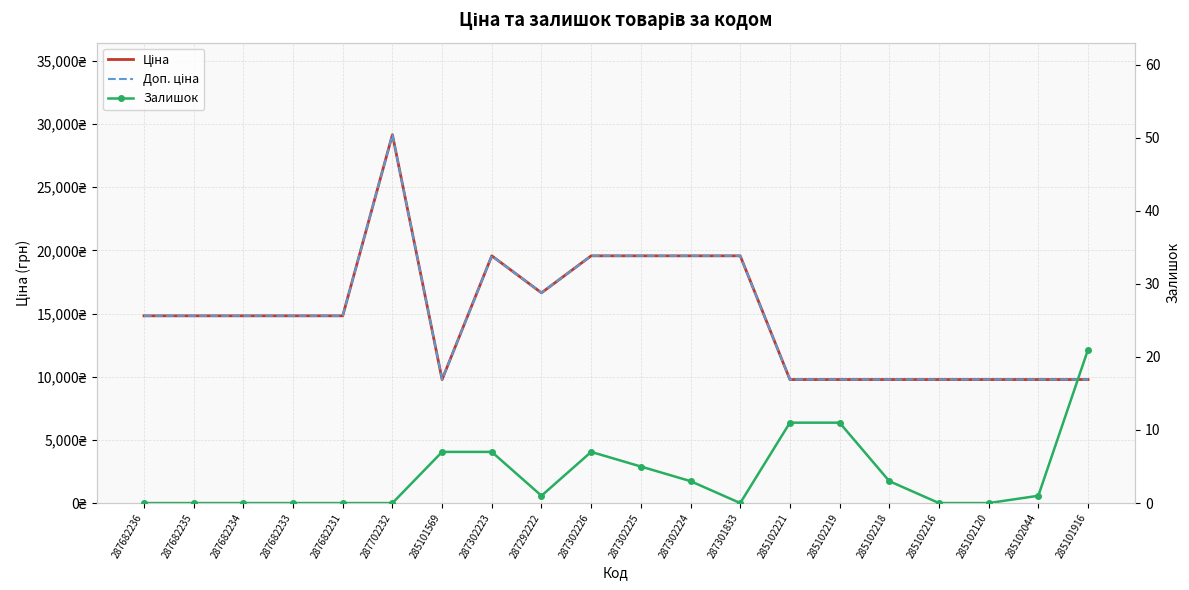

What are all the series names shown in the legend?

Ціна, Доп. ціна, Залишок